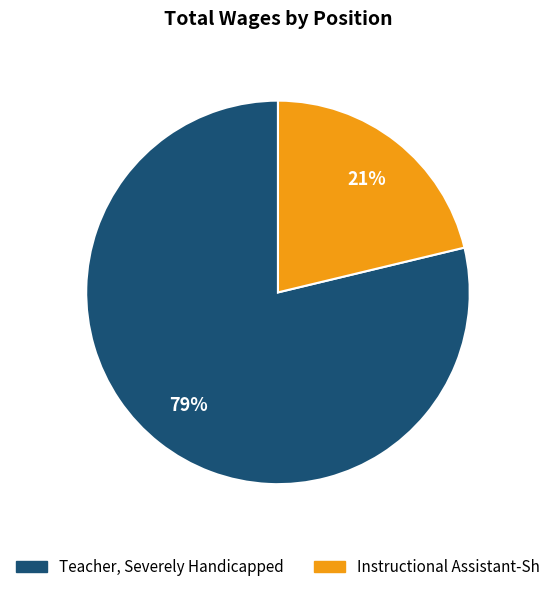

Rank the categories by value from lowest to highest.

Instructional Assistant-Sh, Teacher, Severely Handicapped